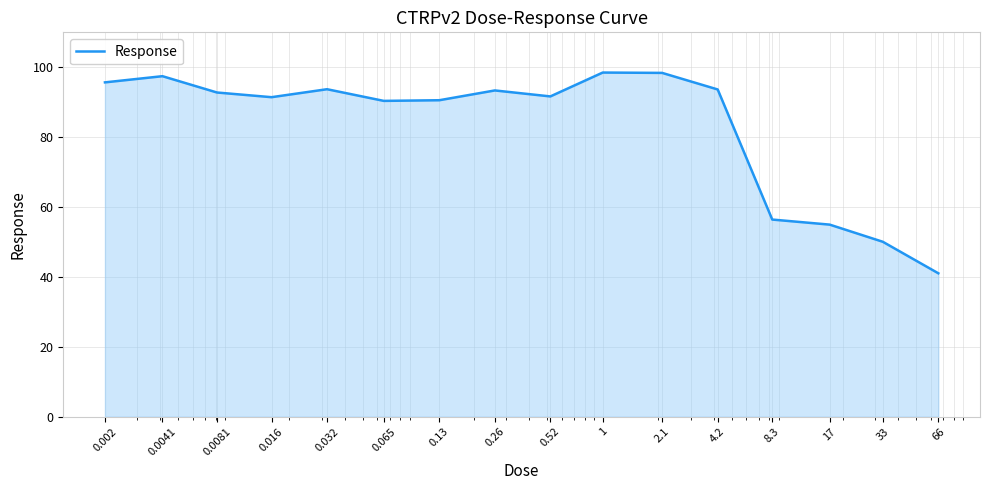

What is the maximum value shown in the chart?

98.5